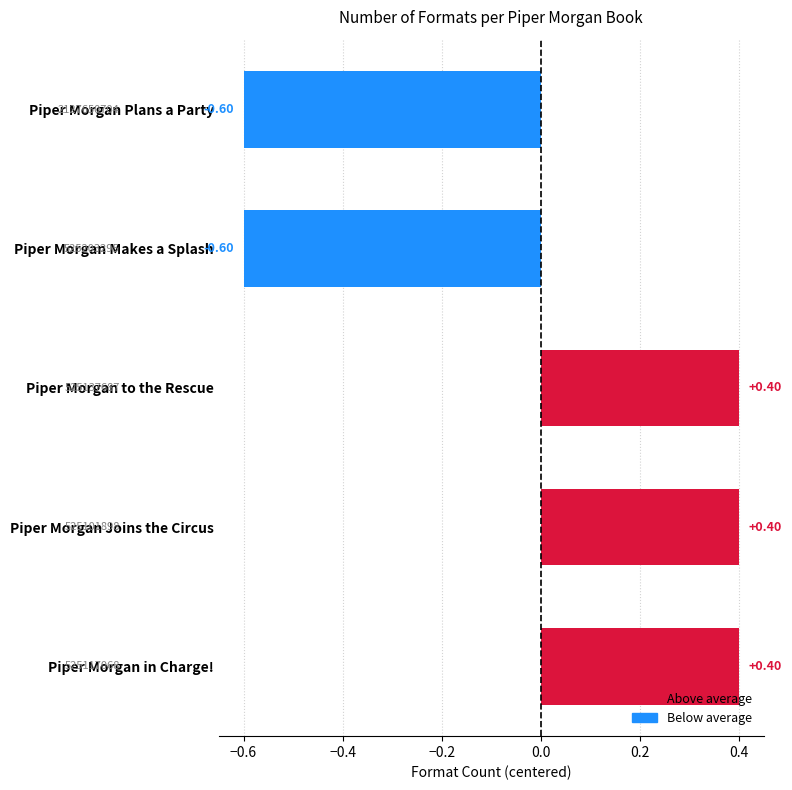

Count the number of categories in the chart.

5